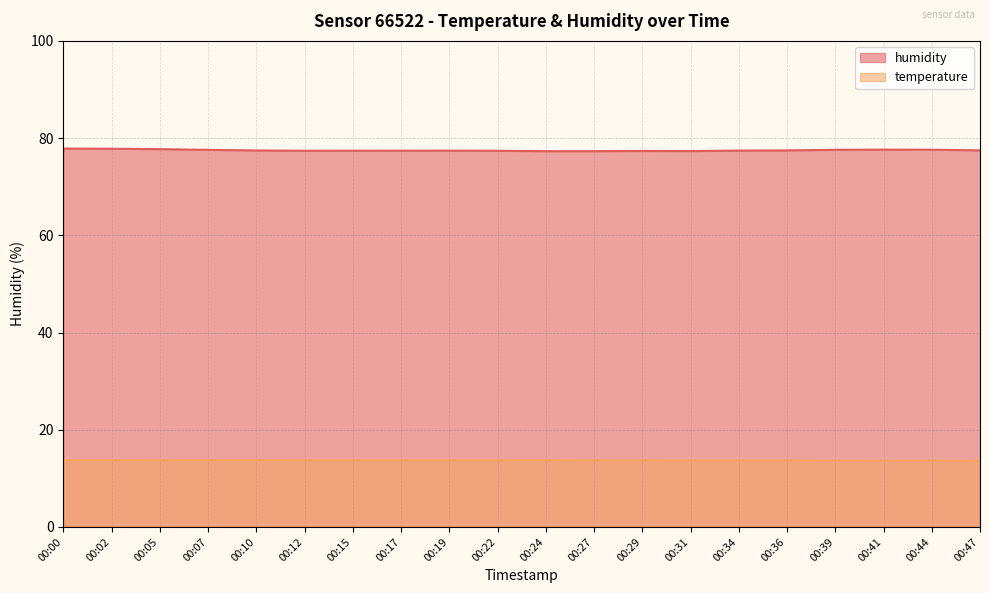

Reading left to right, list all the values displayed in this chart.

temperature: 00:00=13.8	00:02=13.8	00:05=13.7	00:07=13.8	00:10=13.8	00:12=13.7	00:15=13.7	00:17=13.7	00:19=13.7	00:22=13.7	00:24=13.8	00:27=13.7	00:29=13.7	00:31=13.7	00:34=13.7	00:36=13.7	00:39=13.7	00:41=13.6	00:44=13.7	00:47=13.6
humidity: 00:00=77.8	00:02=77.8	00:05=77.7	00:07=77.6	00:10=77.5	00:12=77.4	00:15=77.4	00:17=77.4	00:19=77.4	00:22=77.4	00:24=77.3	00:27=77.3	00:29=77.4	00:31=77.3	00:34=77.4	00:36=77.5	00:39=77.6	00:41=77.6	00:44=77.6	00:47=77.5